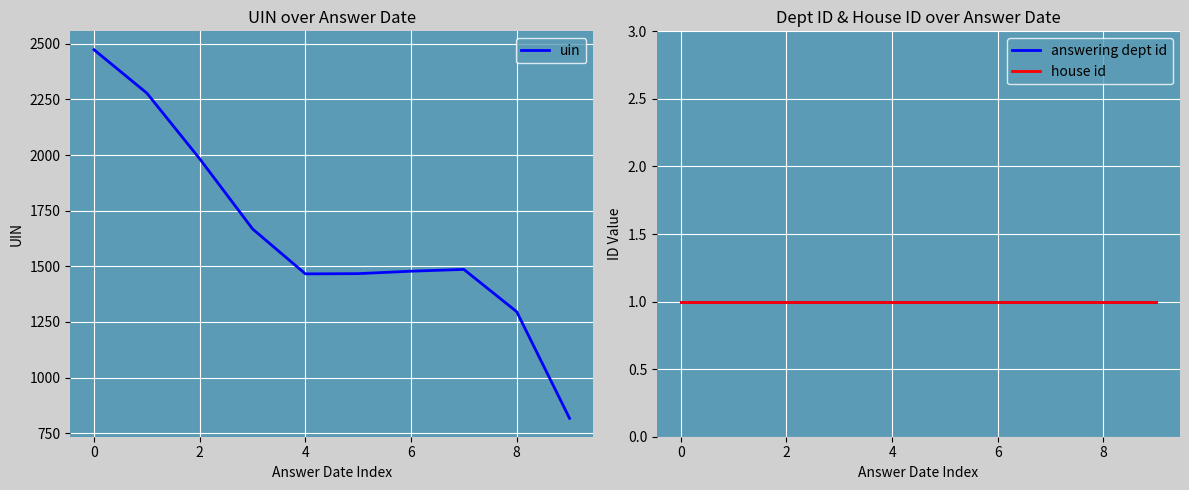

Is it true that house id equals 0 at 7?

False